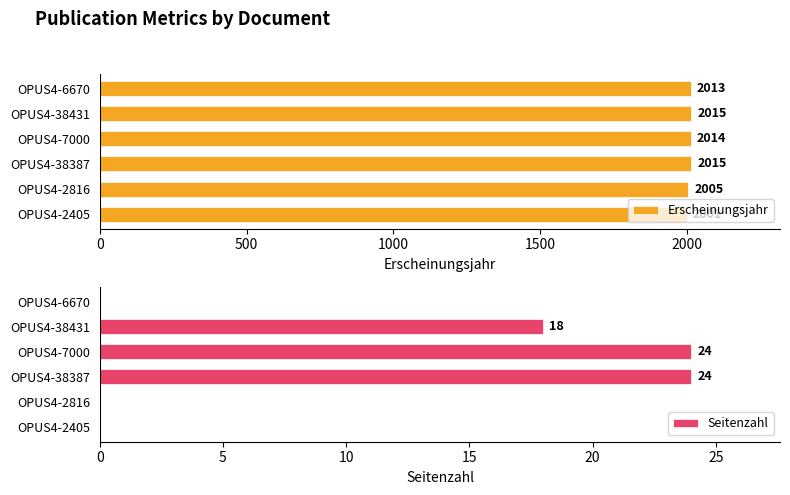

How many data points in Seitenzahl are less than 18?

3